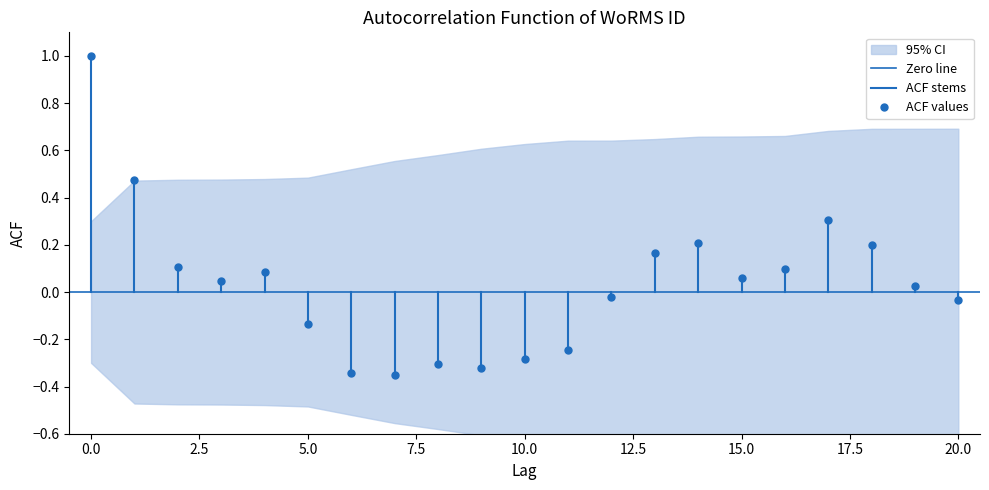

Where is Zero line nearest to the value 0?

−2.5